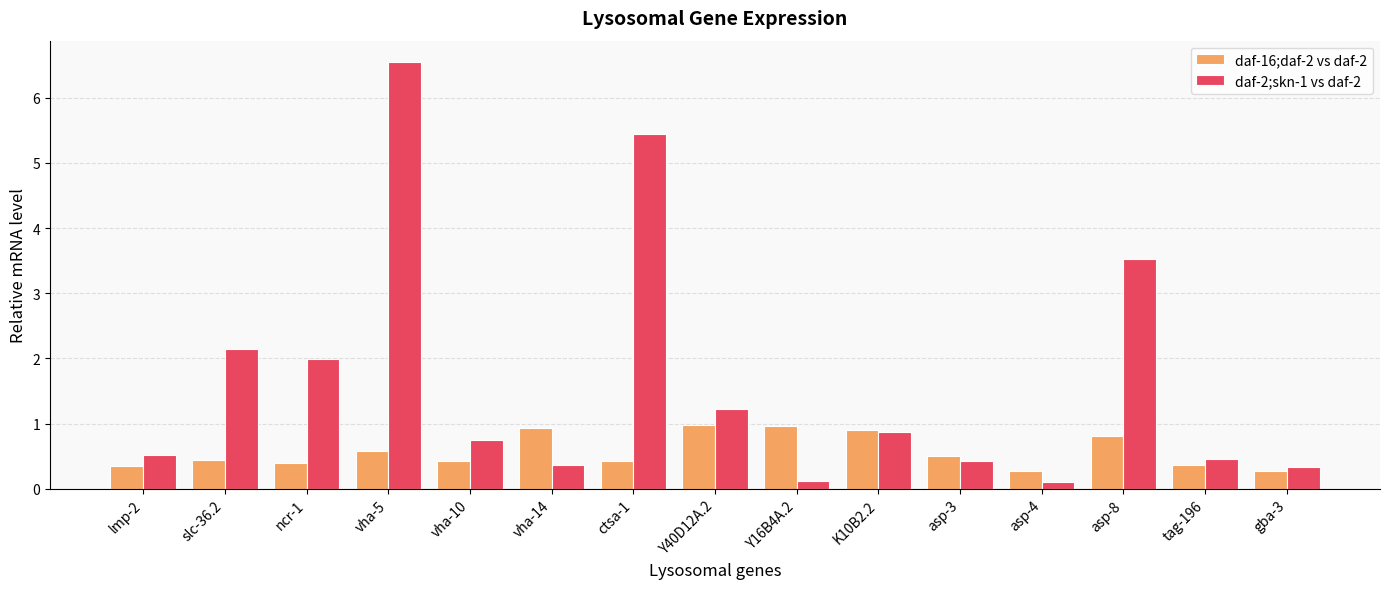

Where is daf-2;skn-1 vs daf-2 nearest to the value 3?

asp-8